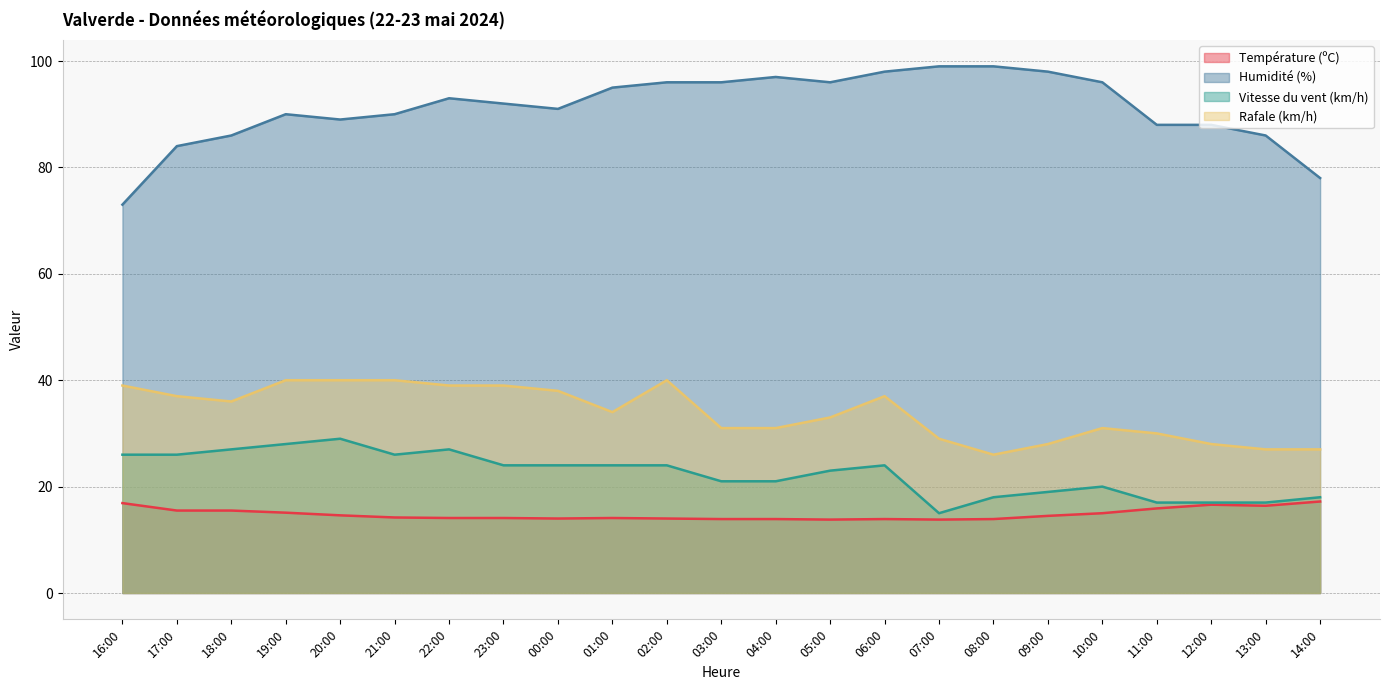

True or false: Vitesse du vent (km/h) and Température (ºC) intersect in this chart.

False